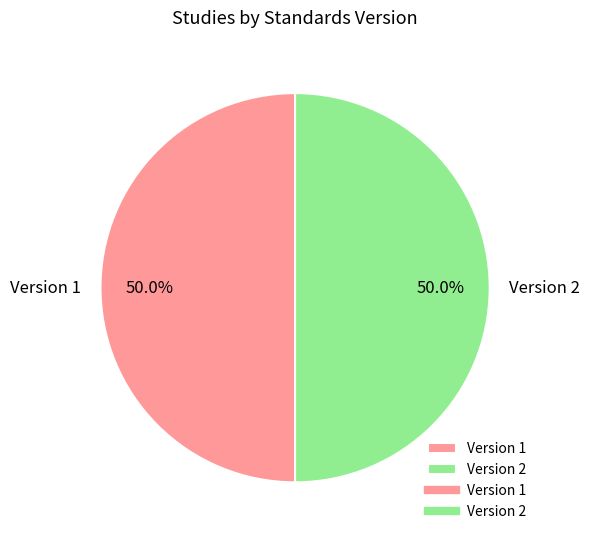

Is the sum of Version 1 and Version 2 greater than half?

Yes